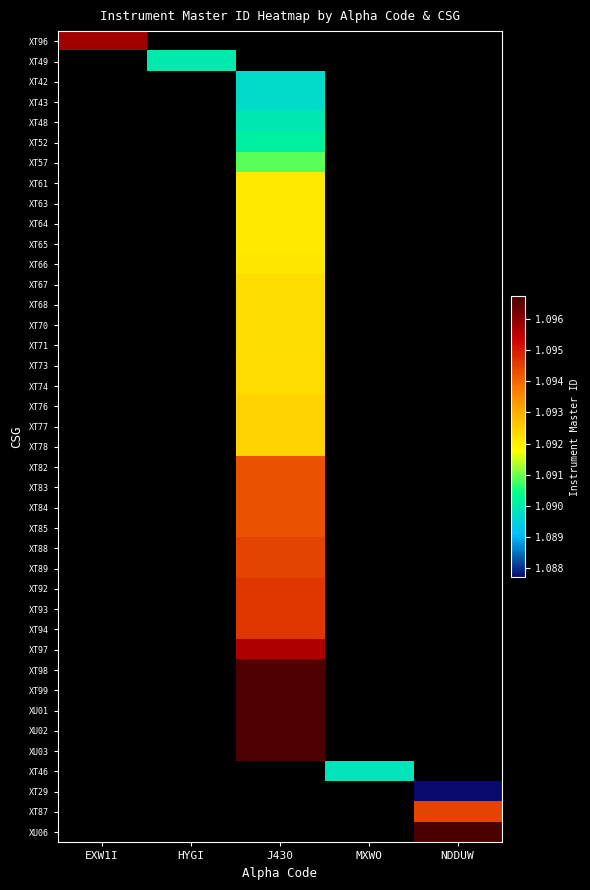

Which category has the highest value across all series?

NDDUW